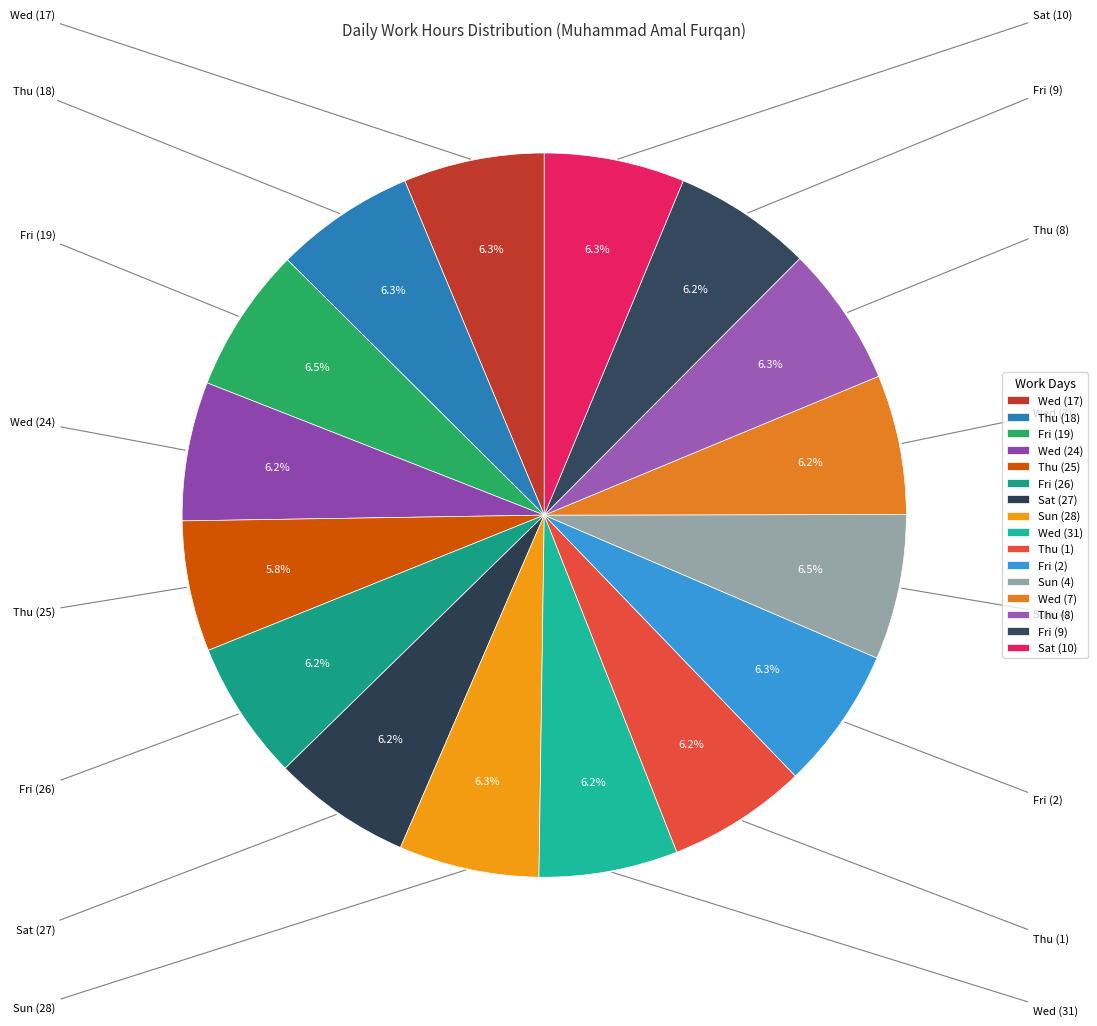

How many segments does this pie chart have?

16